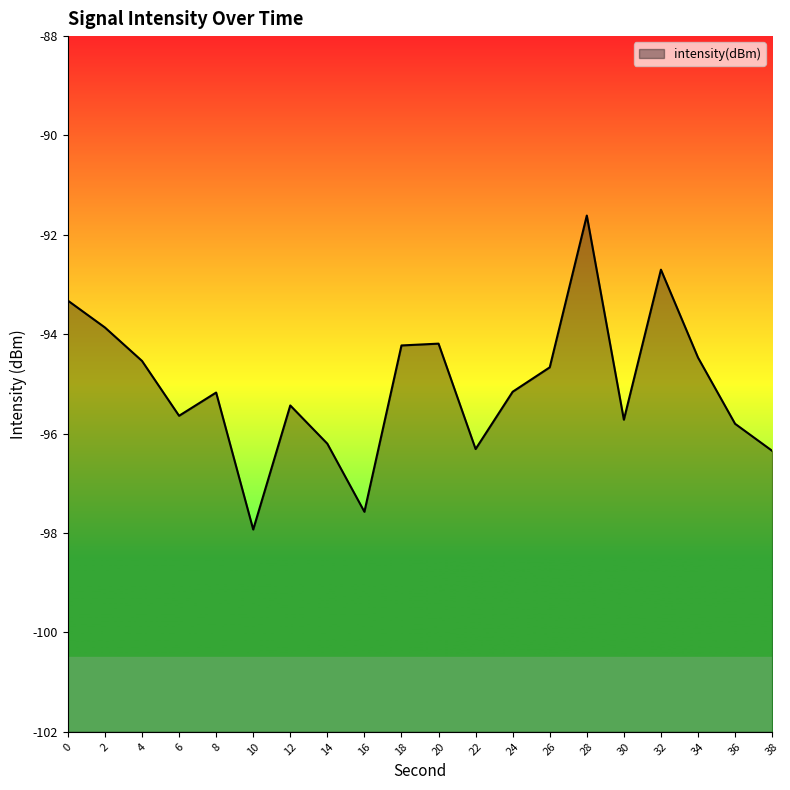

What is the minimum value shown in the chart?

-97.9